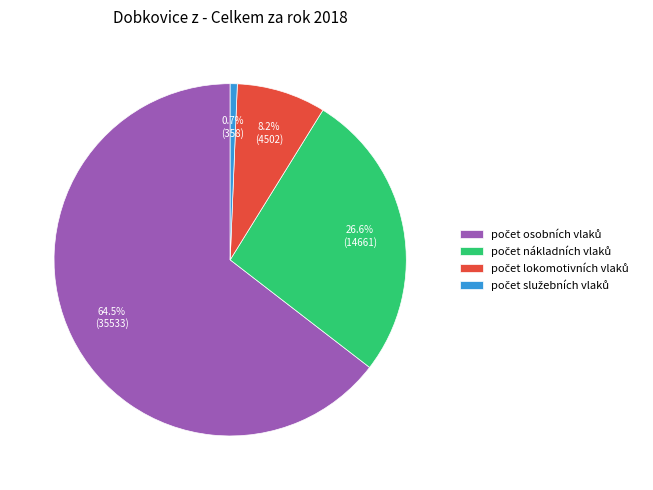

To the nearest percent, what is the average slice percentage?

25%